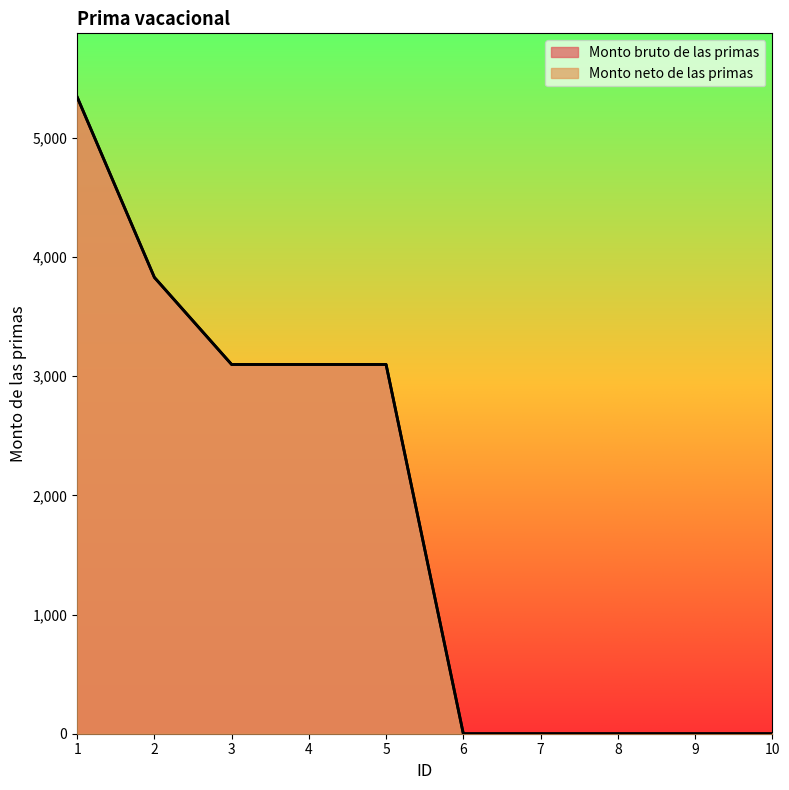

What are all the series names shown in the legend?

Monto bruto de las primas, Monto neto de las primas